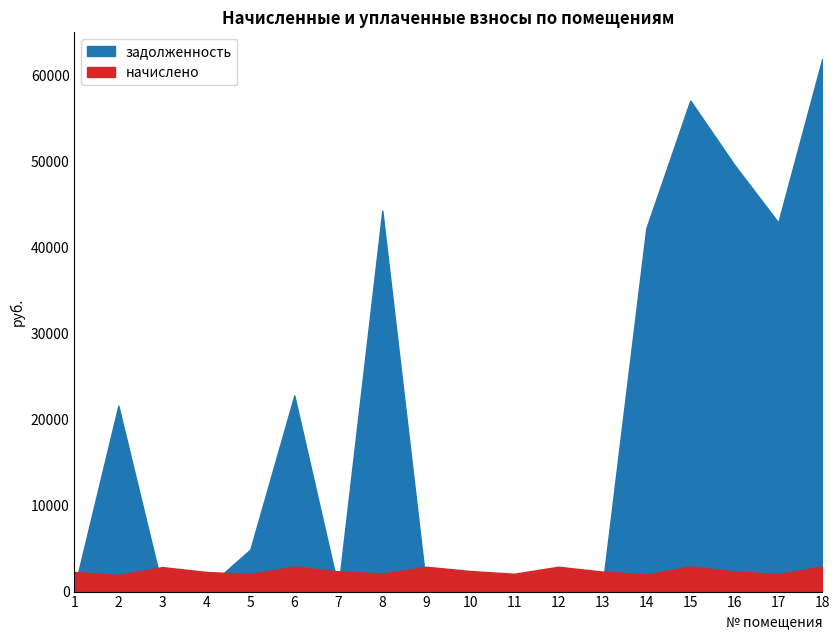

Where is the first local minimum for задолженность?

4